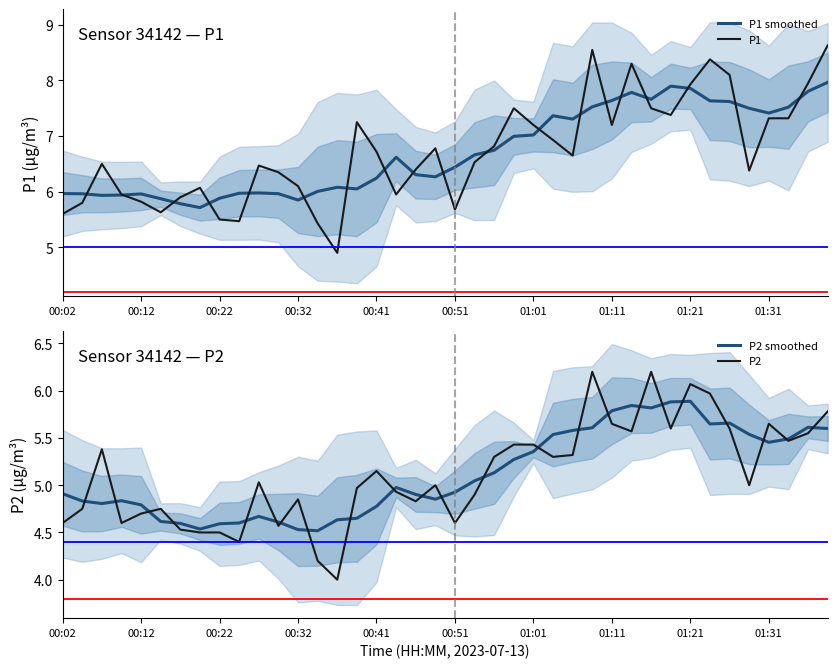

What is the minimum value for P1 smoothed?

5.7